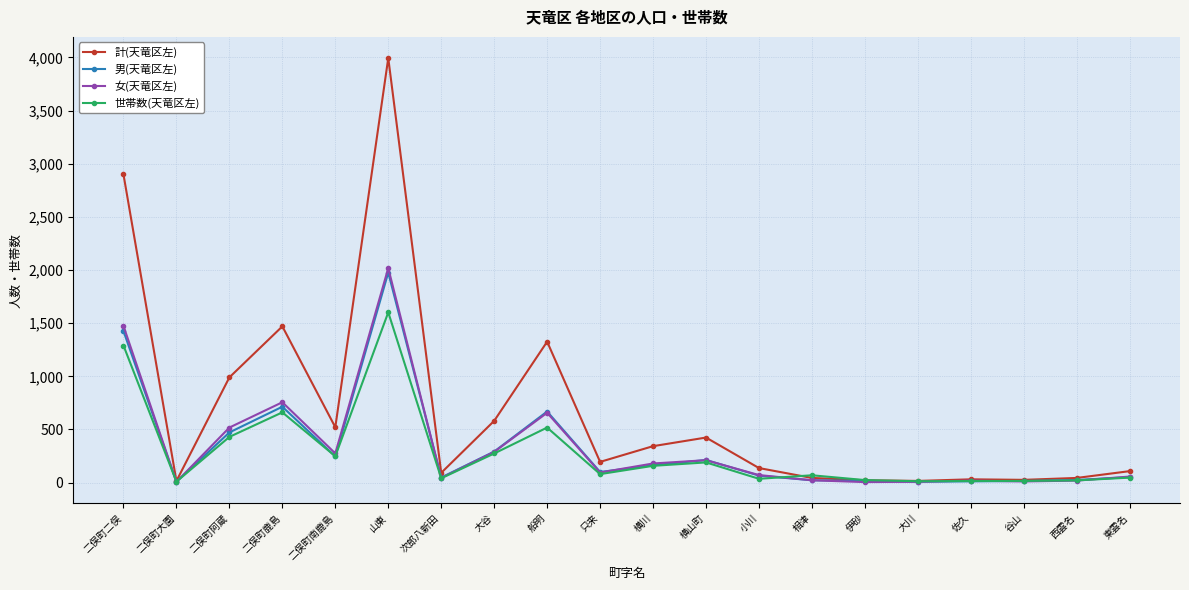

Is the value of 女(天竜区左) at 二俣町阿蔵 greater than the value of 世帯数(天竜区左) at 横川?

Yes